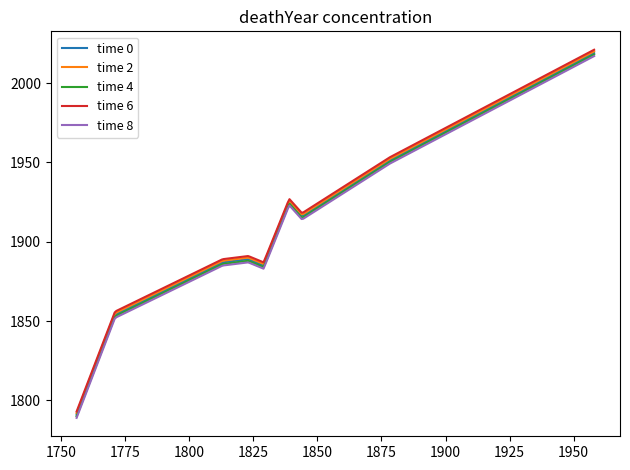

Does the chart have visible grid lines?

No